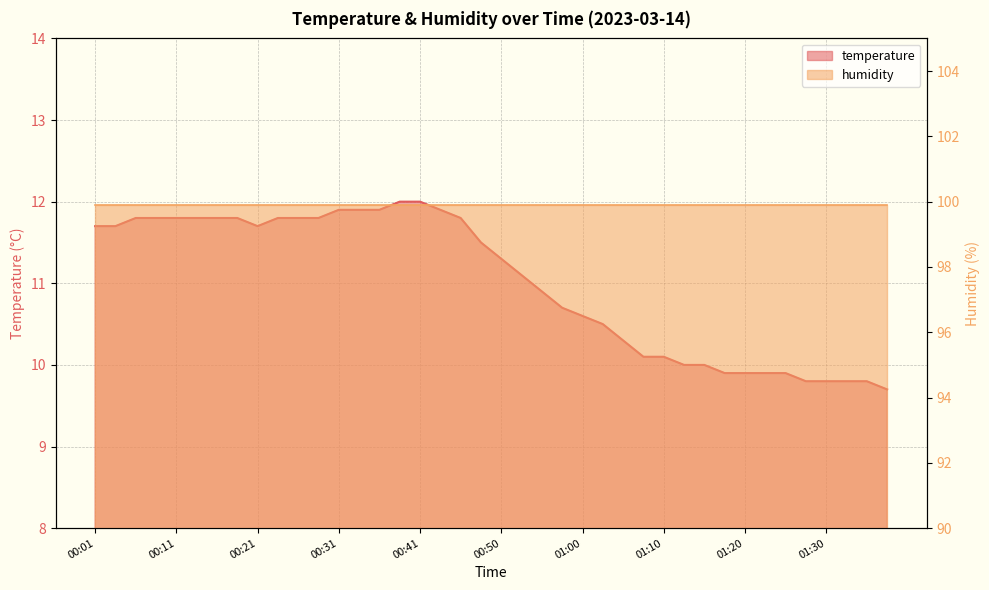

Reading left to right, transcribe all the data shown in this chart.

00:01=11.7	00:04=11.7	00:06=11.8	00:09=11.8	00:11=11.8	00:14=11.8	00:16=11.8	00:18=11.8	00:21=11.7	00:23=11.8	00:26=11.8	00:28=11.8	00:31=11.9	00:33=11.9	00:36=11.9	00:38=12.0	00:41=12.0	00:43=11.9	00:45=11.8	00:48=11.5	00:50=11.3	00:53=11.1	00:55=10.9	00:58=10.7	01:00=10.6	01:03=10.5	01:05=10.3	01:07=10.1	01:10=10.1	01:12=10.0	01:15=10.0	01:17=9.9	01:20=9.9	01:22=9.9	01:25=9.9	01:27=9.8	01:30=9.8	01:32=9.8	01:34=9.8	01:37=9.7